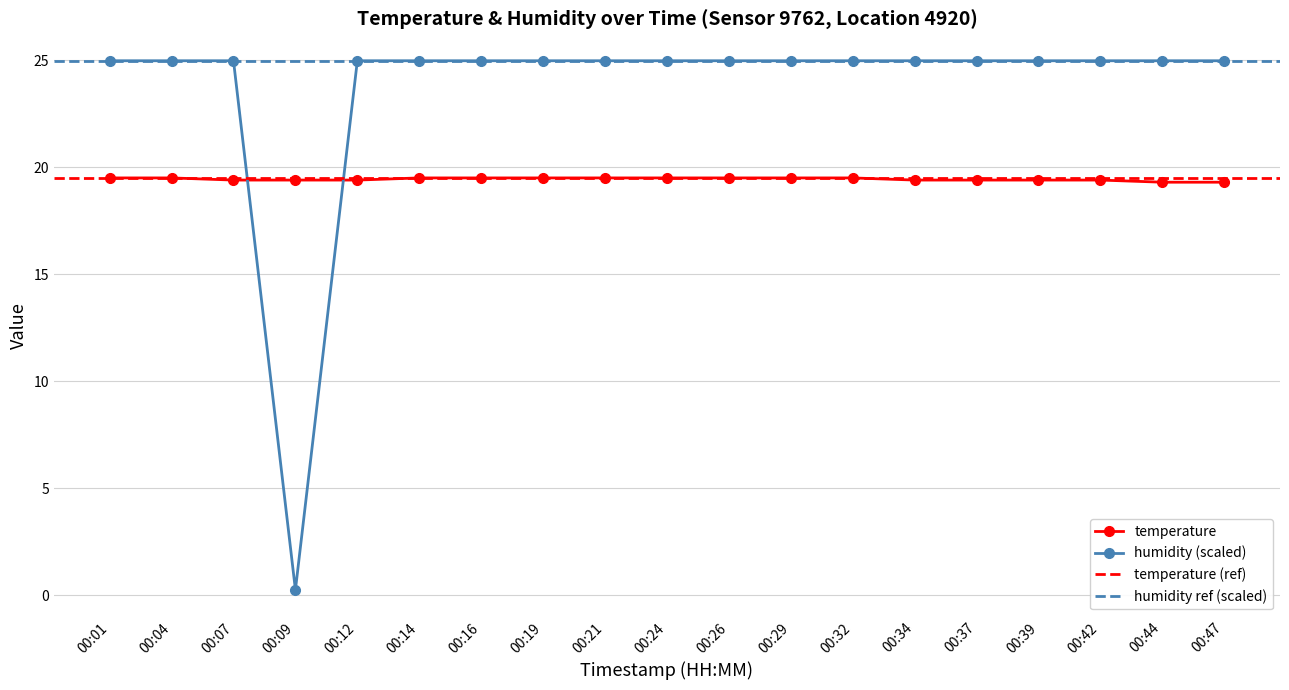

Is it true that humidity equals 39.2 at 00:12?

False